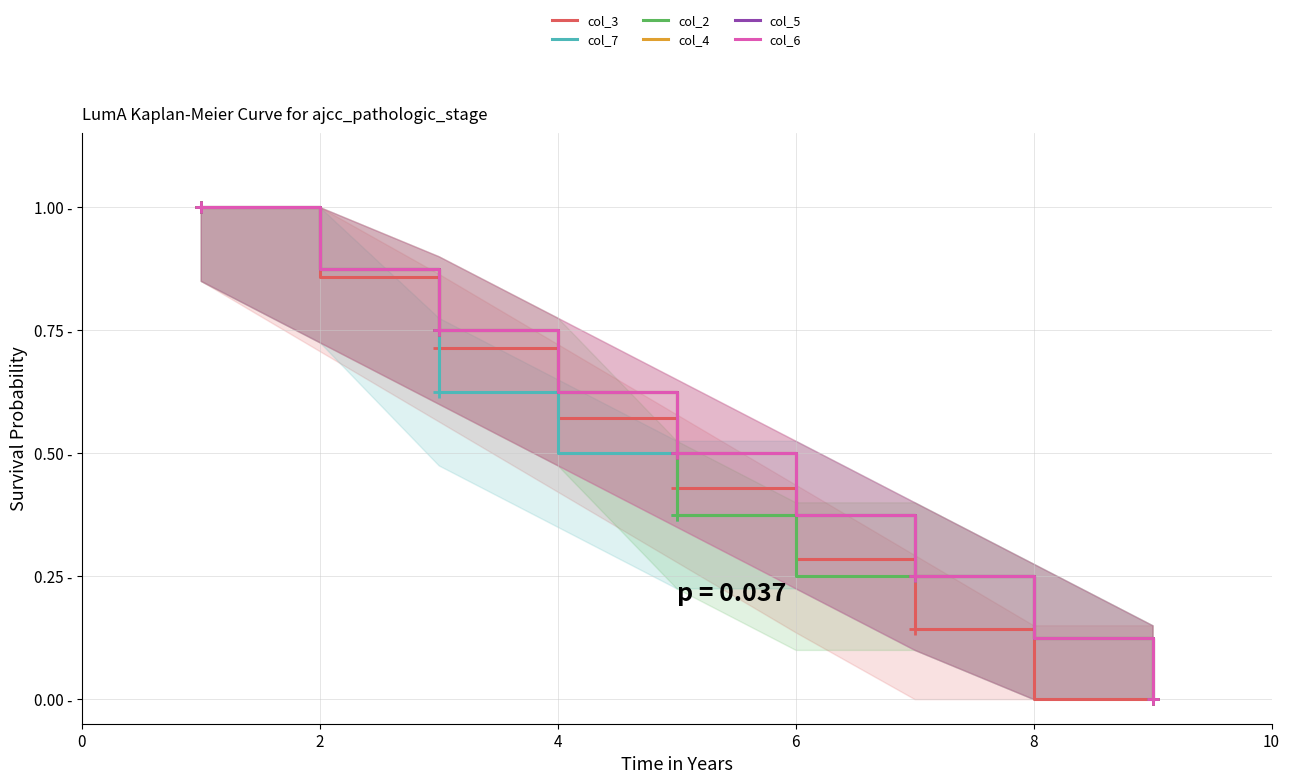

The value of col_5 at 6 is 0.4. True or false?

True